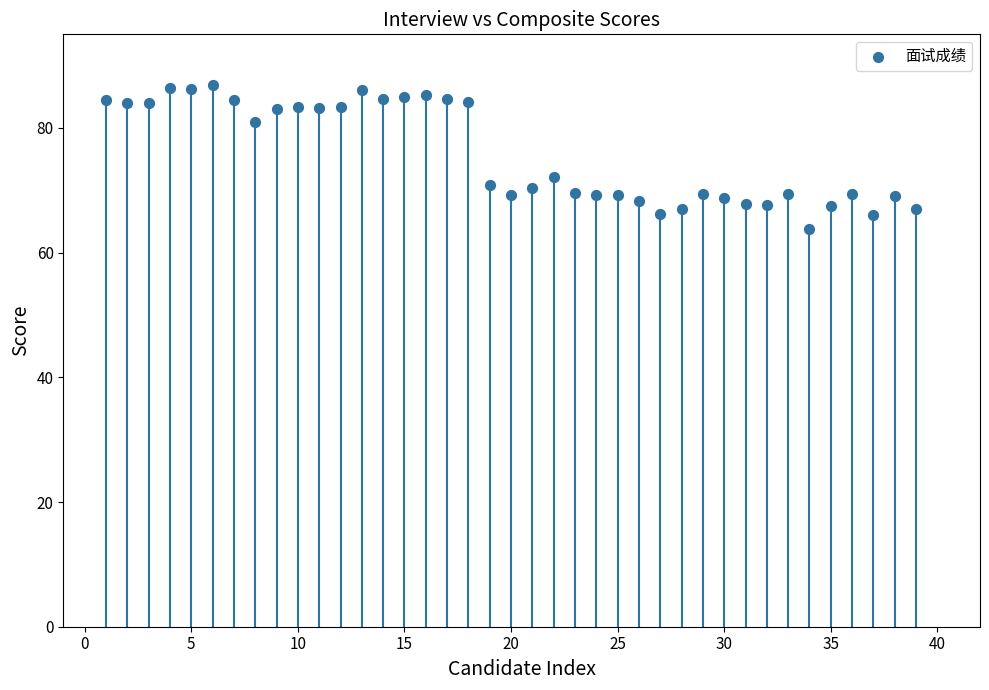

What Y value in the scatter plot is closest to 75?

72.2